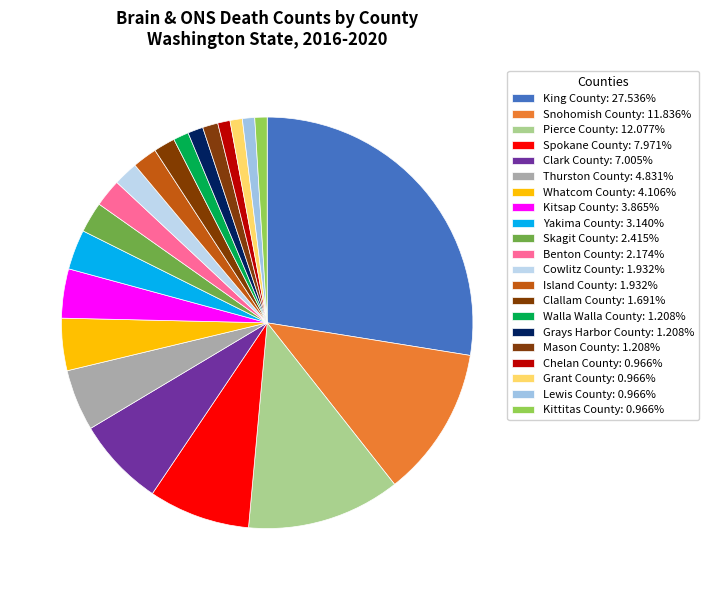

How many slices are in this pie chart?

21